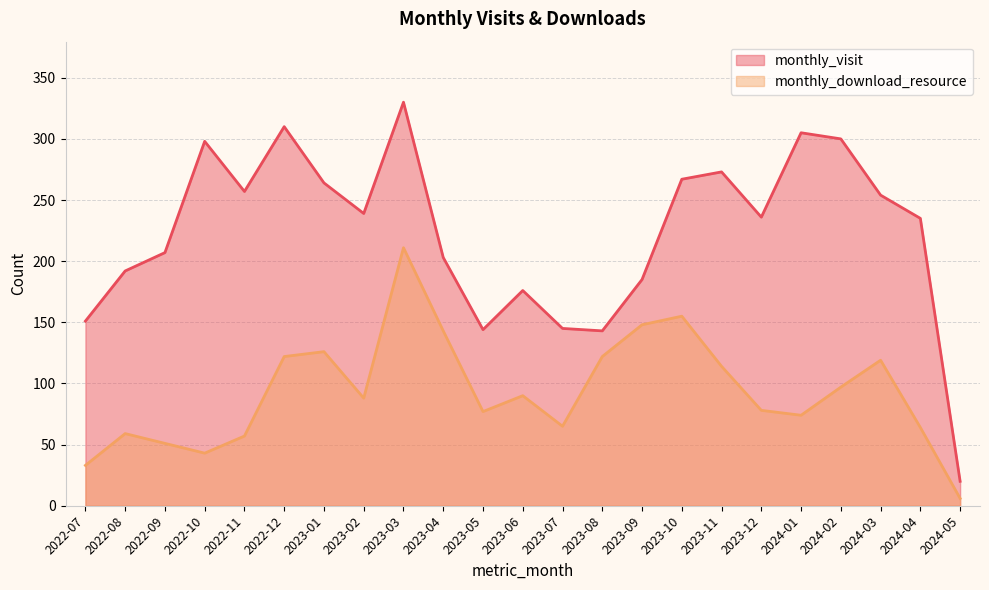

At which label does monthly_download_resource reach its peak?

2023-03